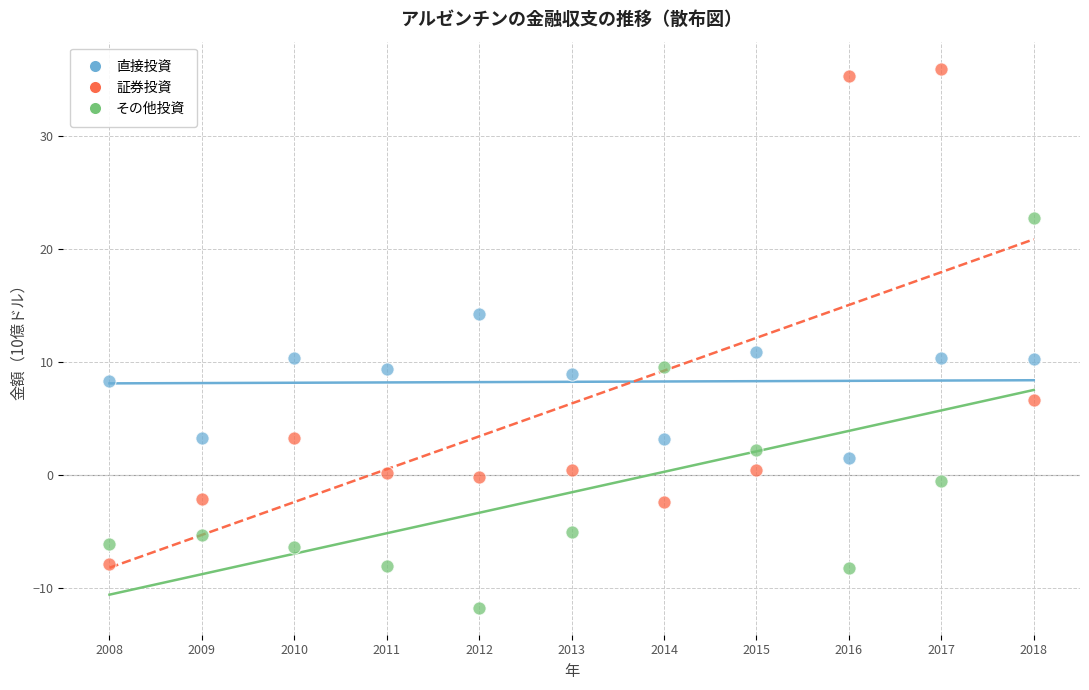

What are all the series names shown in the legend?

直接投資, 証券投資, その他投資